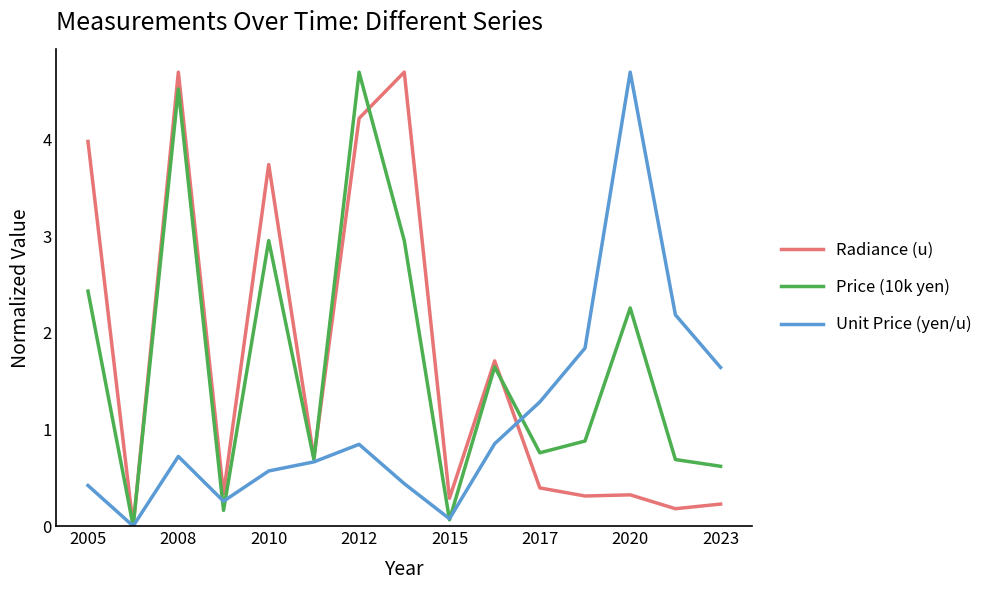

What is the value of the Unit Price (yen/u) point at the 12th from the left?

1.8